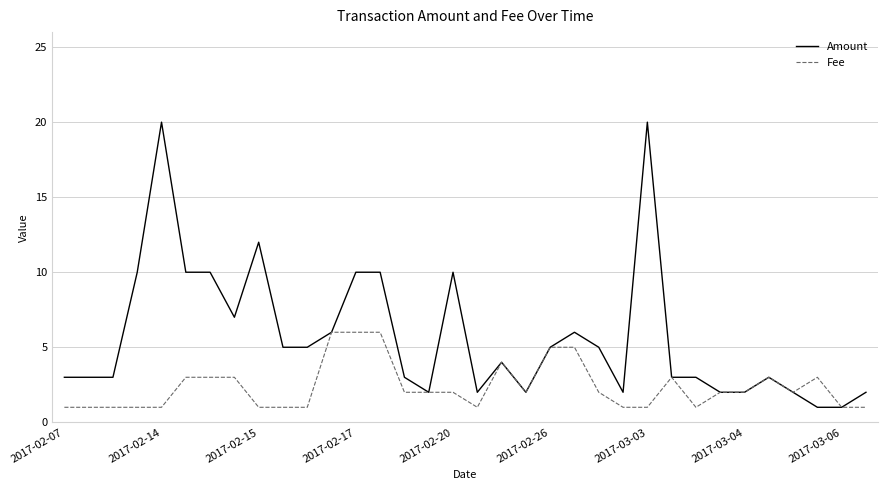

Which series has the largest range (max minus min)?

Amount